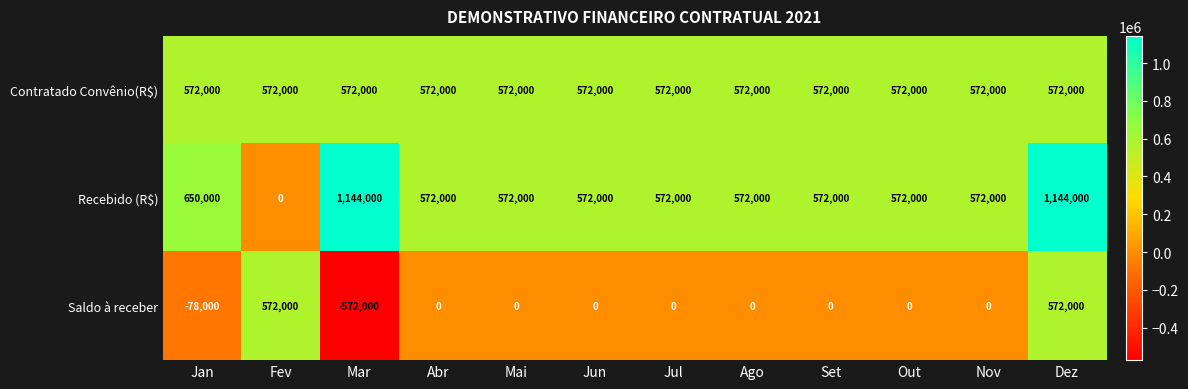

What is the difference between the Recebido (R$) values at Jun and Fev?

572000